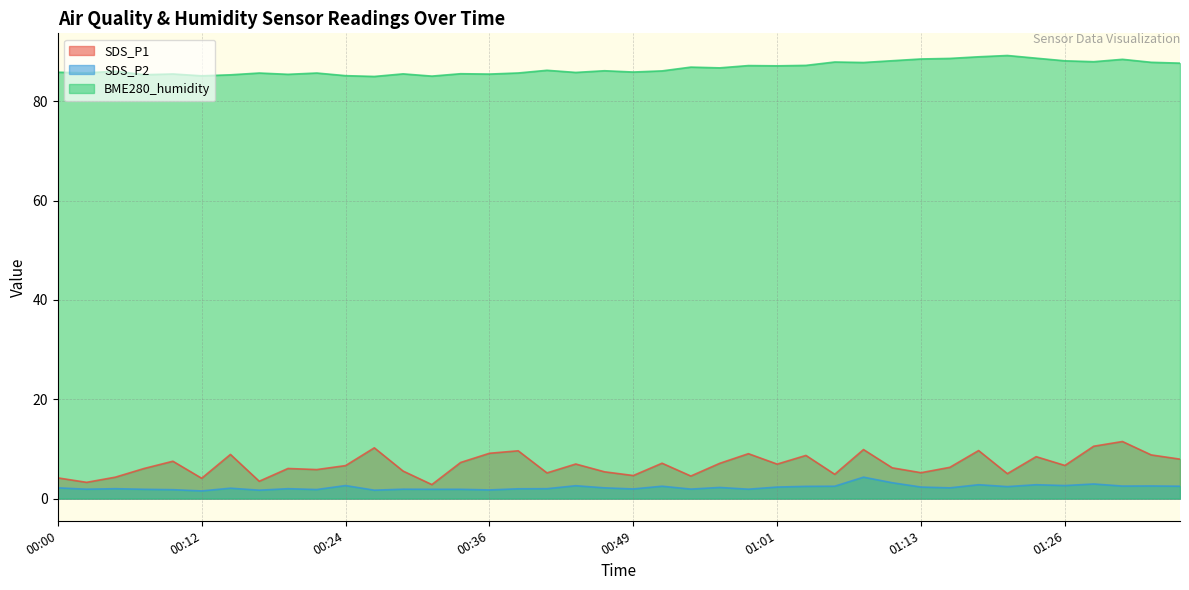

Which series changed the most between 00:00 and 00:41?

SDS_P1